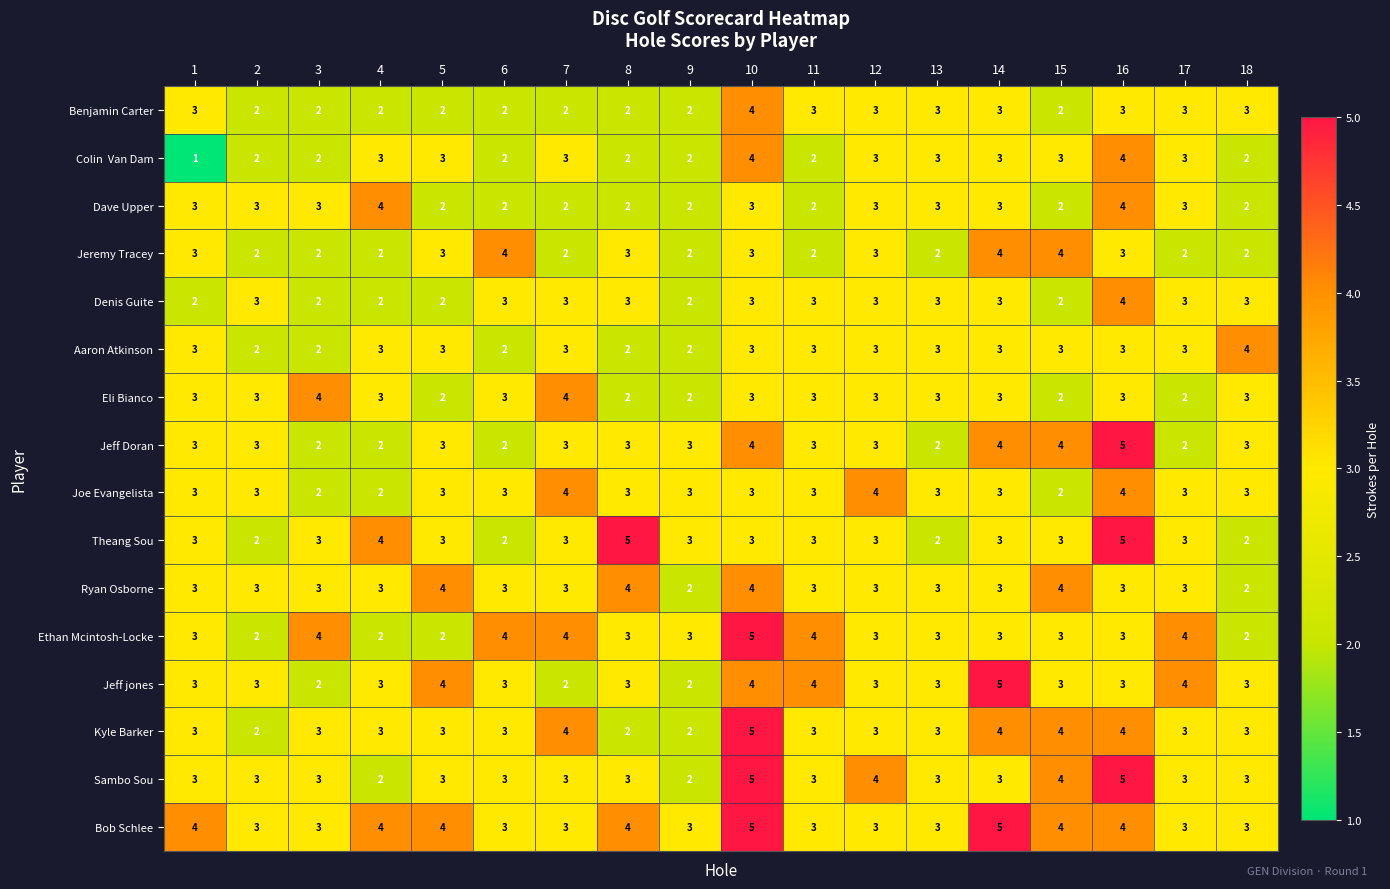

The value of Ethan Mcintosh-Locke at 2 is 2. True or false?

True